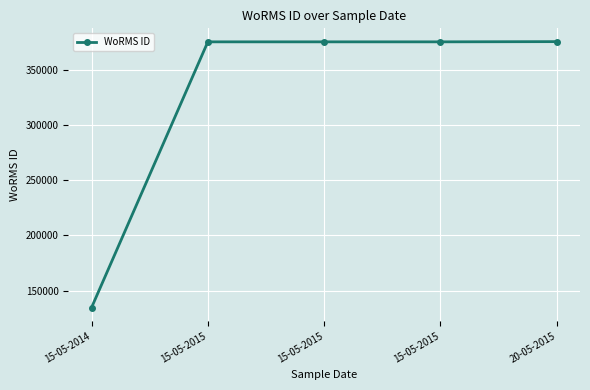

True or false: the data has more than 0 interior local peaks.

False